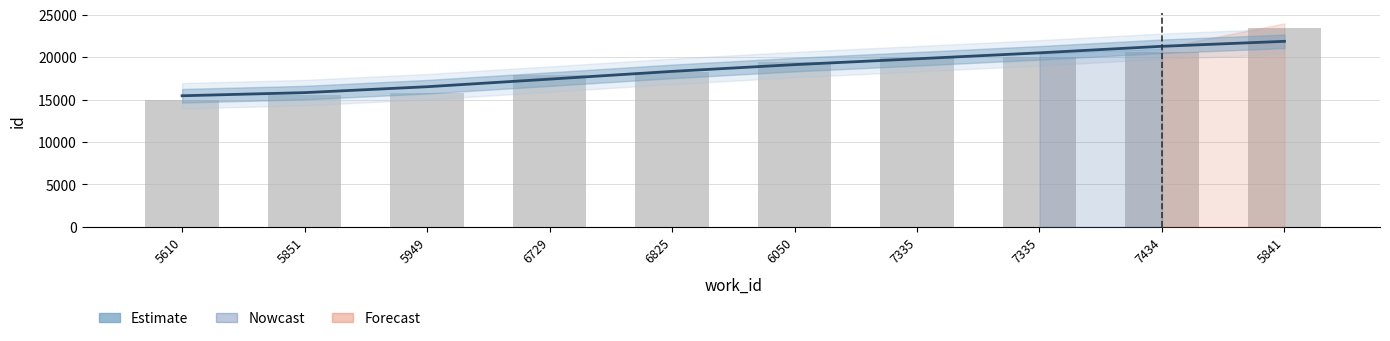

How many data points in id are above 19421?

4